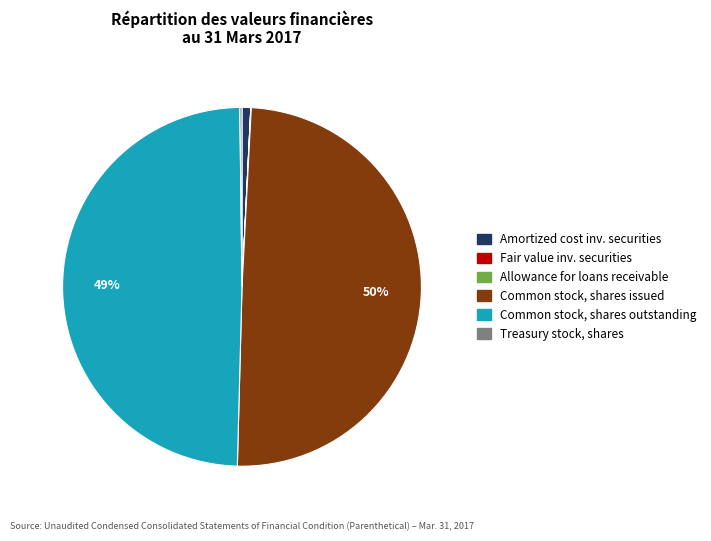

To the nearest percent, what is the average slice percentage?

17%